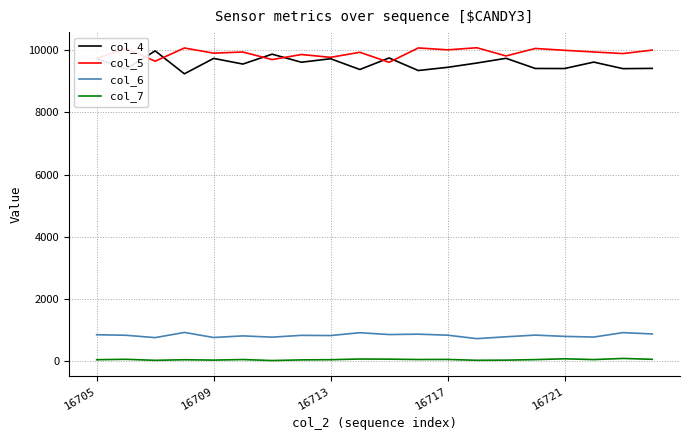

True or false: col_5 and col_6 cross at least once.

False